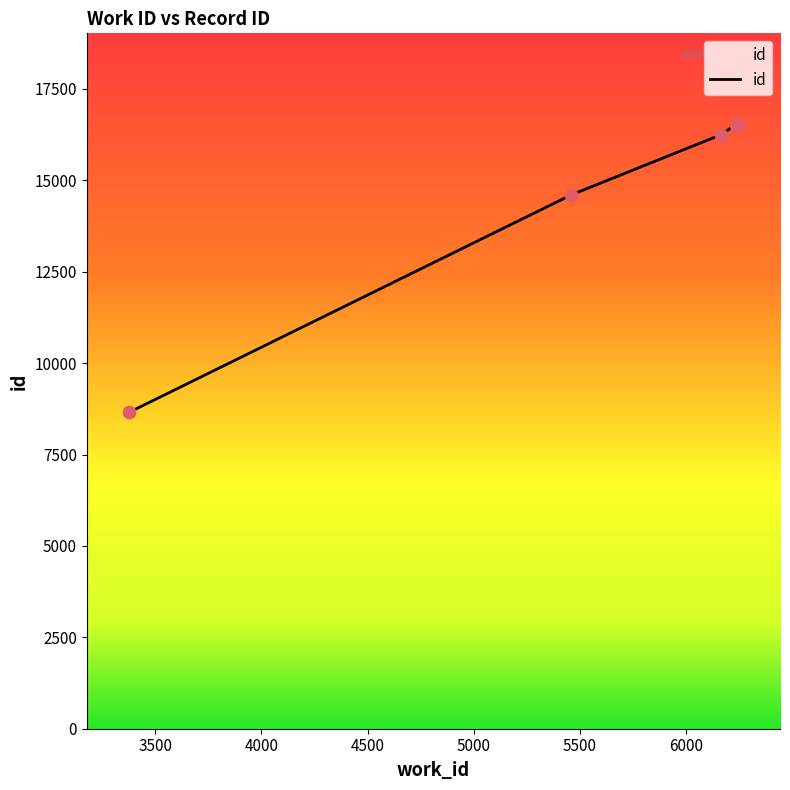

Approximately how many times larger is the value at 6242 compared to 3378?

1.9